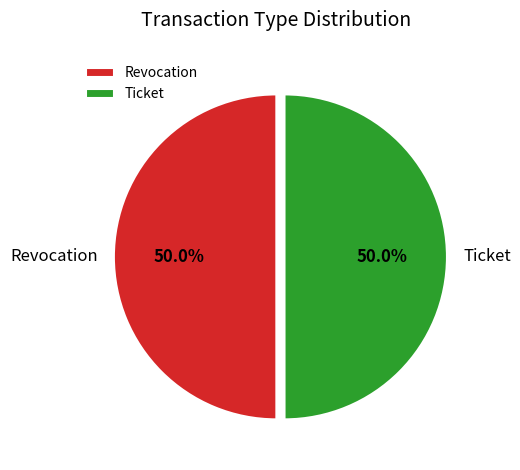

Approximately how many times larger is the value at Ticket compared to Revocation?

1.0